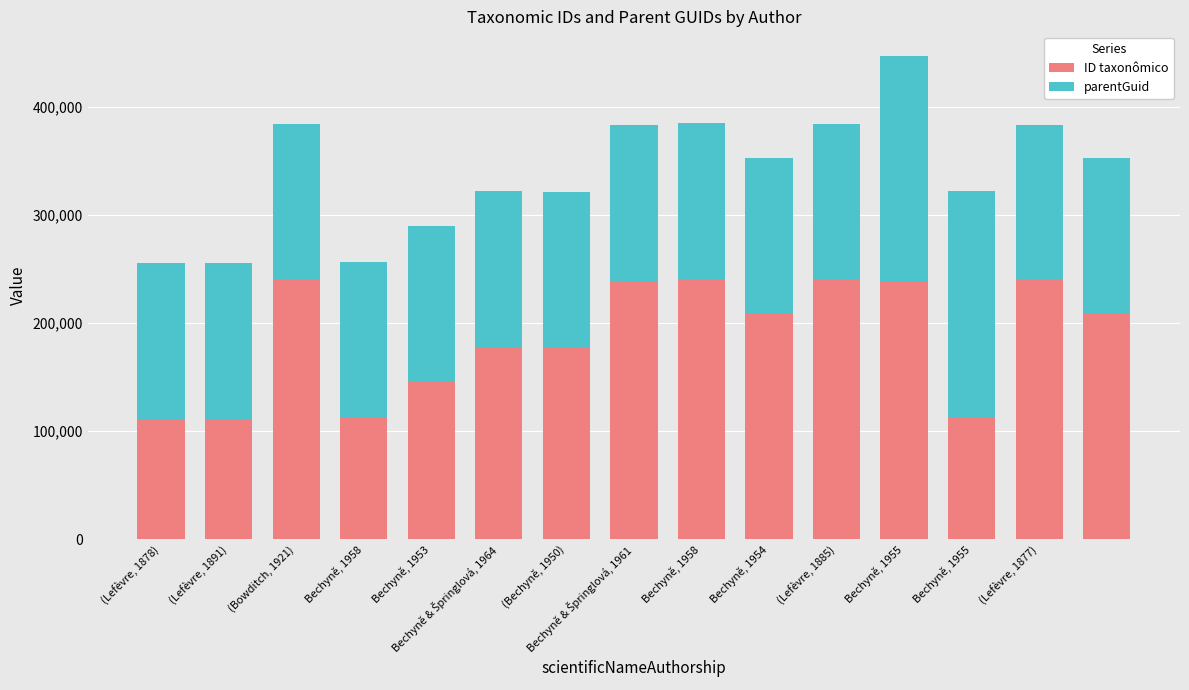

What is the minimum value for ID taxonômico?

111104